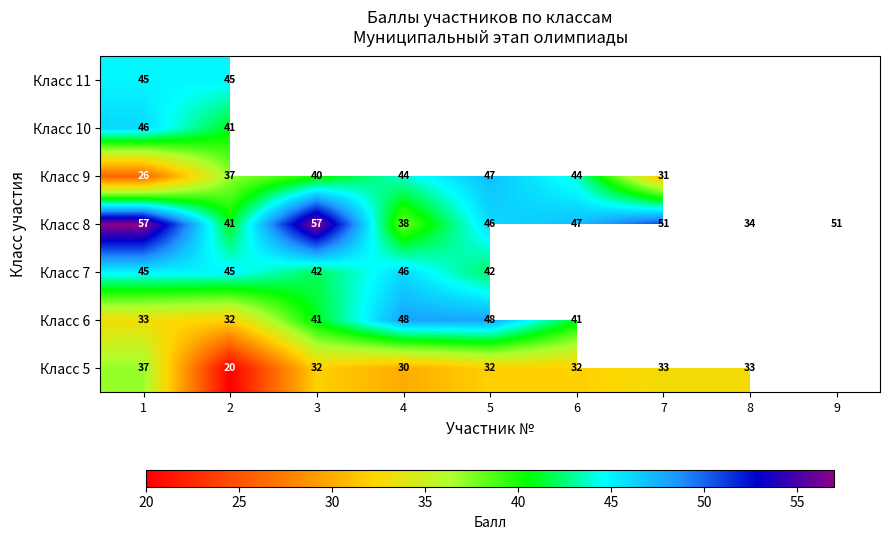

What is the difference between the Класс 6 values at 5 and 6?

7